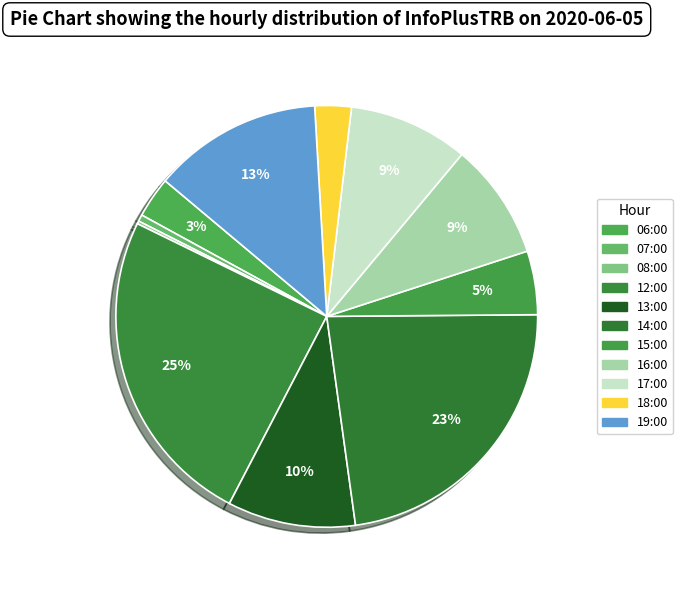

The 07:00 slice represents 1% of the pie. True or false?

True